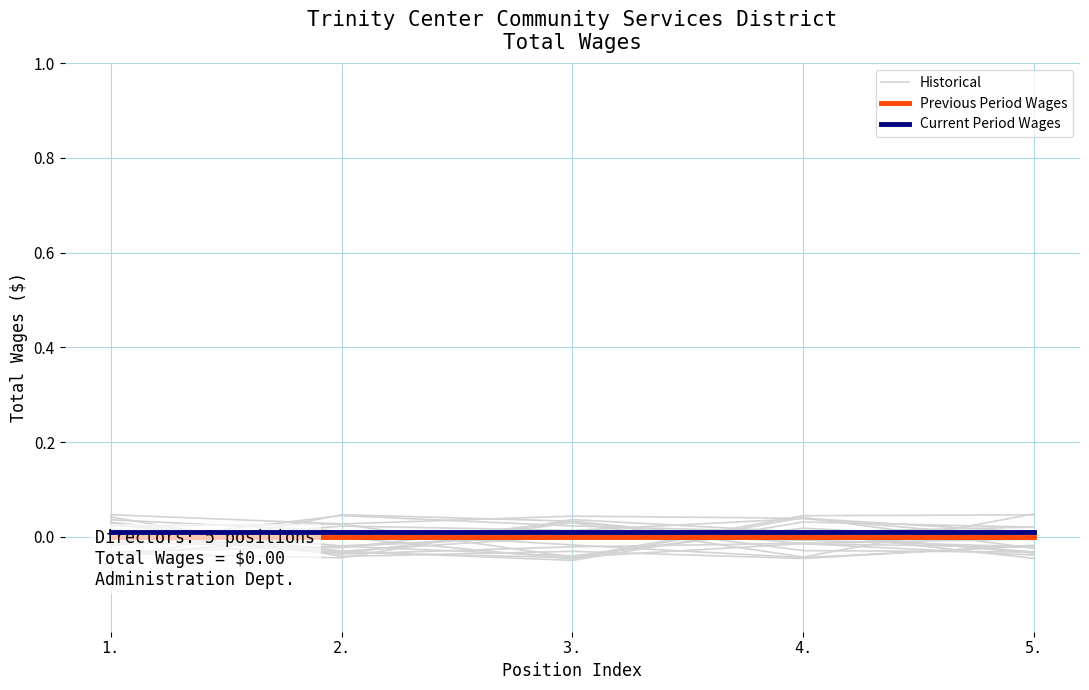

What are all the series names shown in the legend?

Historical, Previous Period Wages, Current Period Wages